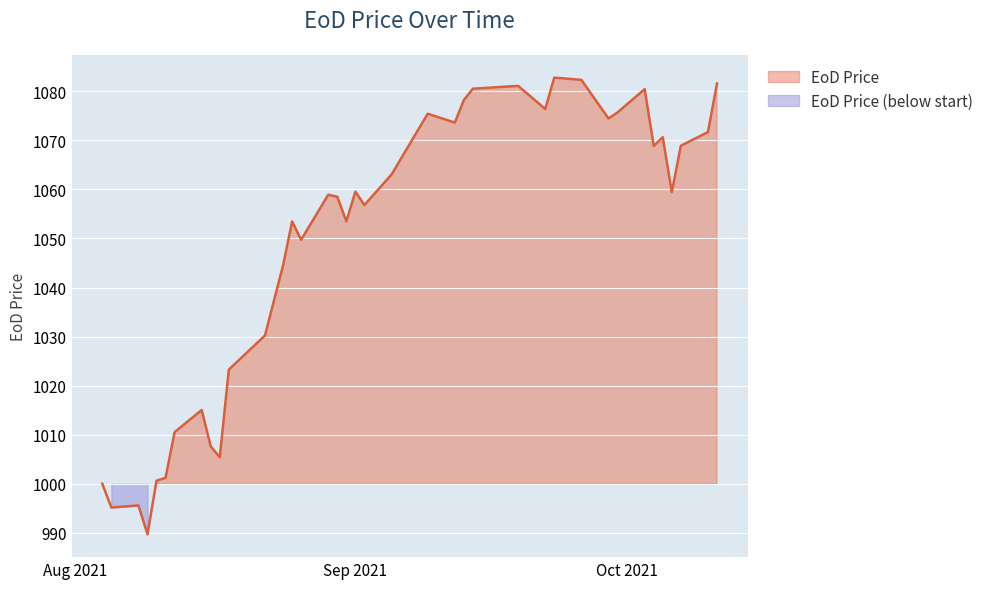

What is the label of the 36th point from the left?

2021-10-05